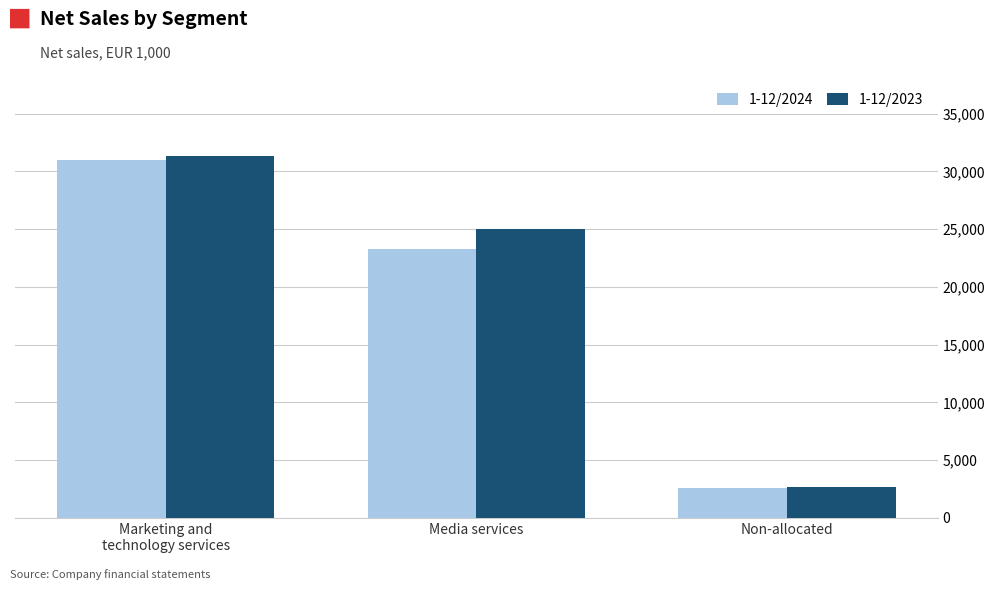

The value of 1-12/2023 at Non-allocated is 936. True or false?

False